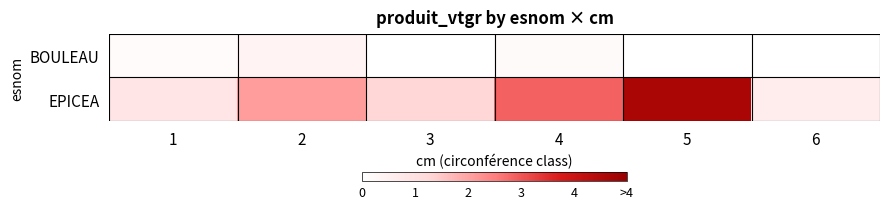

At 4, list the series in order from smallest to largest.

BOULEAU, EPICEA